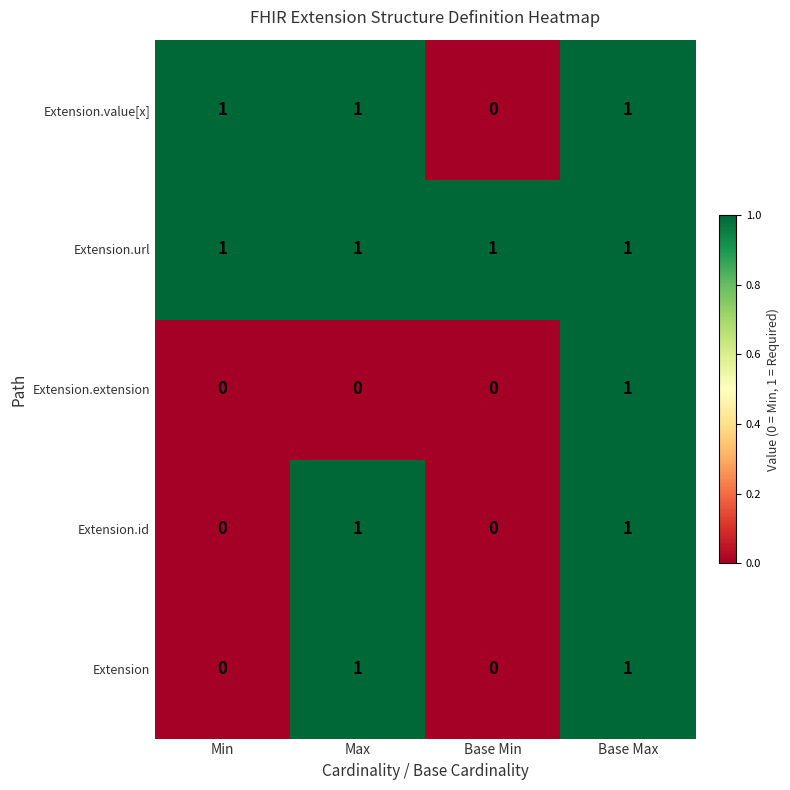

What is the total value across all series at Max?

4